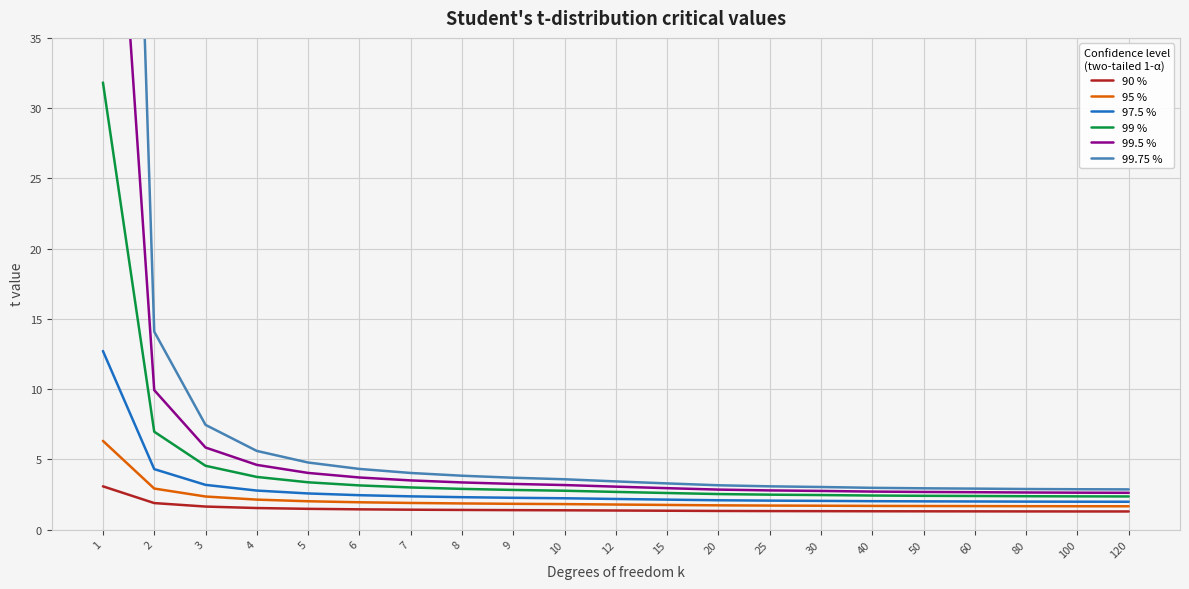

What is the minimum value shown in the chart?

1.3